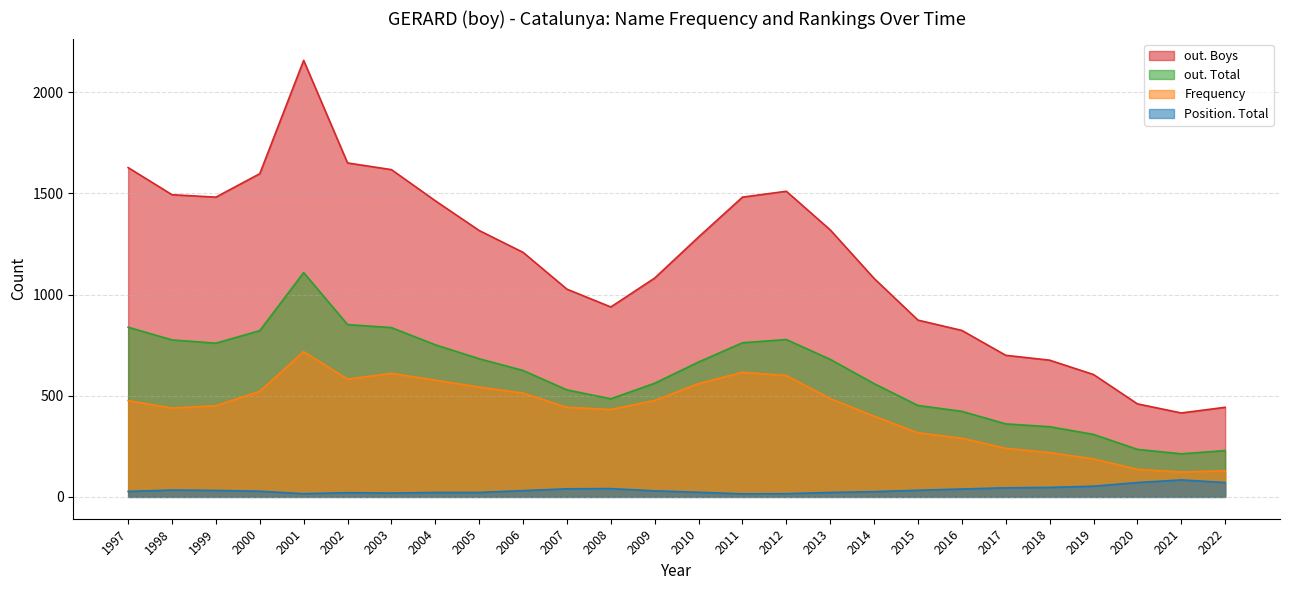

Where does the out. Boys series first go above 1285?

1997